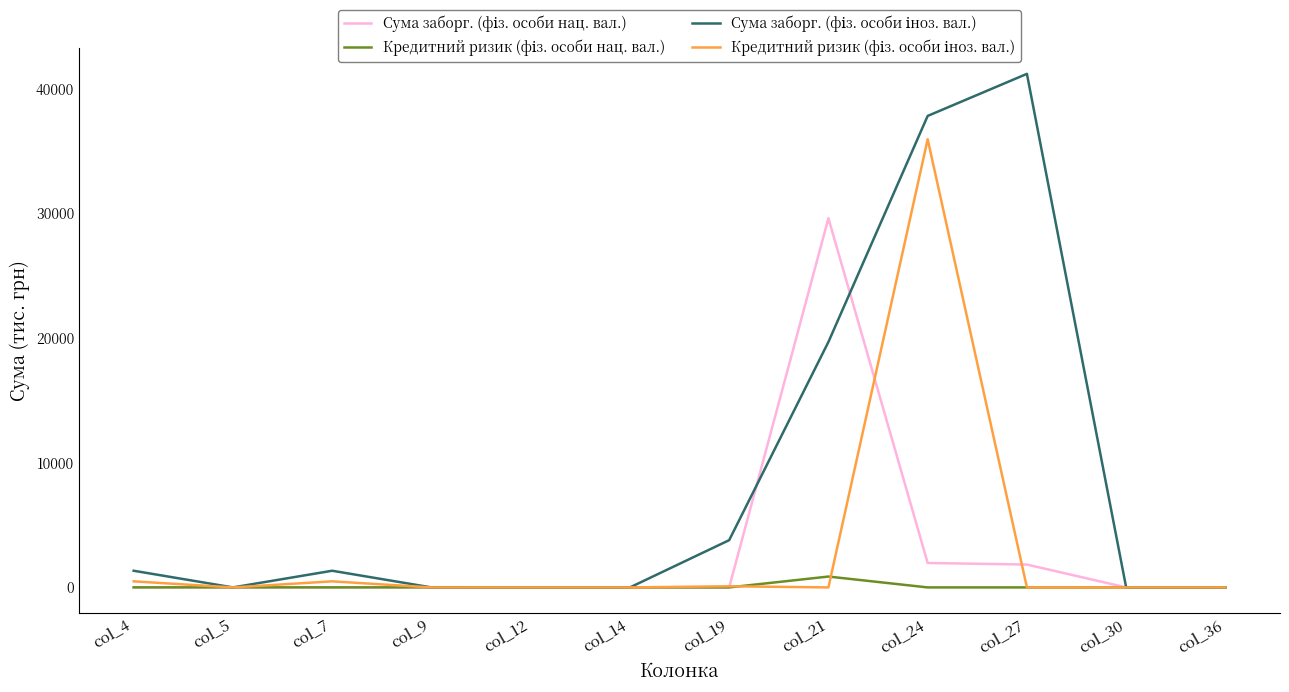

At which category is the sum across all series the highest?

col_24